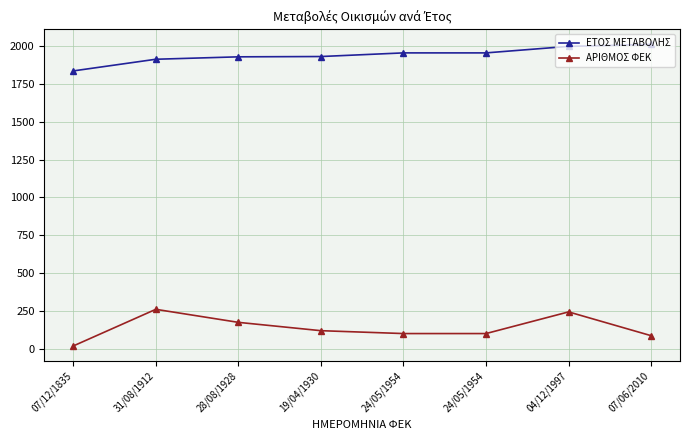

List the series in order of their peak value, highest first.

ΕΤΟΣ ΜΕΤΑΒΟΛΗΣ, ΑΡΙΘΜΟΣ ΦΕΚ